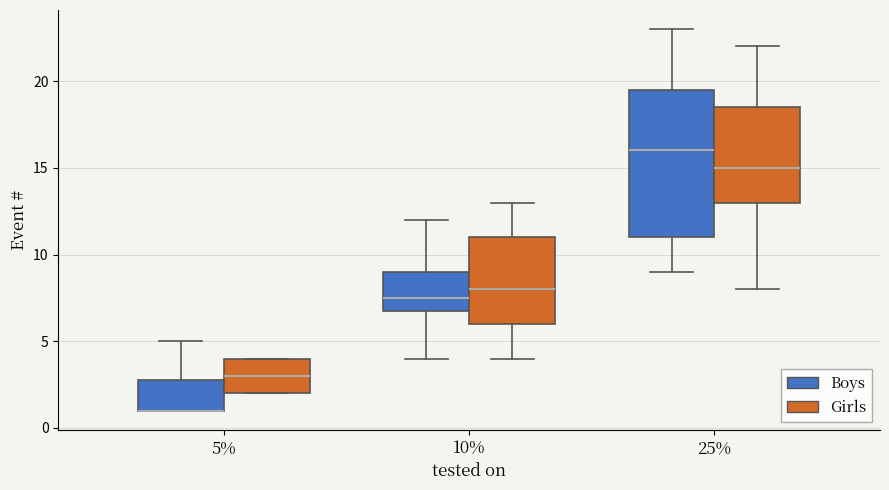

Where is the lower edge of the box for 5% (Boys) on the y-axis? The values are not printed on the chart, so give them approximately, as read against the axis.

1.0